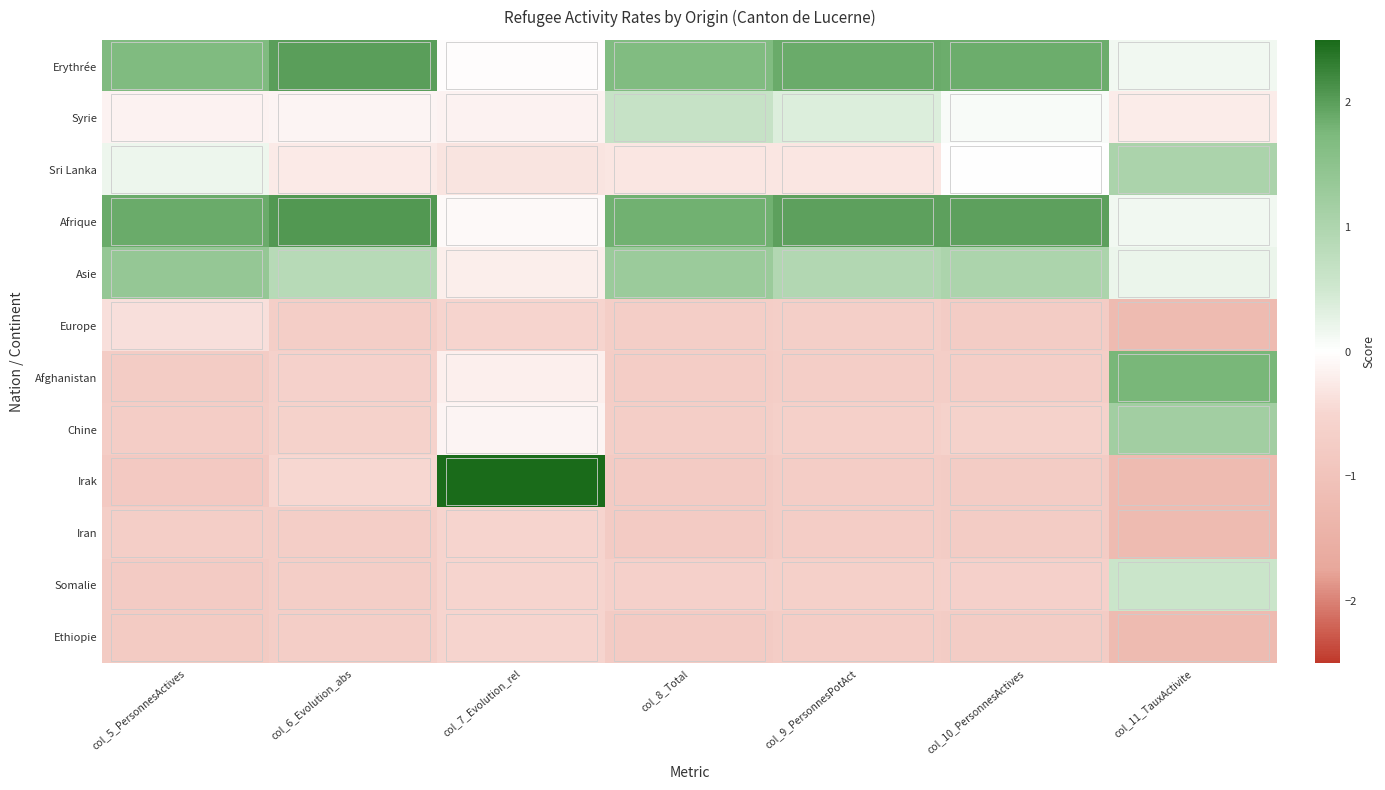

Reading left to right, extract all data points from this chart.

Erythrée: col_5_PersonnesActives=1.7	col_6_Evolution_abs=2.0	col_7_Evolution_rel=-0.0	col_8_Total=1.7	col_9_PersonnesPotAct=1.9	col_10_PersonnesActives=1.9	col_11_TauxActivite=0.1
Syrie: col_5_PersonnesActives=-0.2	col_6_Evolution_abs=-0.1	col_7_Evolution_rel=-0.1	col_8_Total=0.6	col_9_PersonnesPotAct=0.4	col_10_PersonnesActives=0.1	col_11_TauxActivite=-0.2
Sri Lanka: col_5_PersonnesActives=0.2	col_6_Evolution_abs=-0.2	col_7_Evolution_rel=-0.3	col_8_Total=-0.3	col_9_PersonnesPotAct=-0.3	col_10_PersonnesActives=-0.0	col_11_TauxActivite=1.1
Afrique: col_5_PersonnesActives=1.9	col_6_Evolution_abs=2.1	col_7_Evolution_rel=-0.1	col_8_Total=1.8	col_9_PersonnesPotAct=2.0	col_10_PersonnesActives=2.0	col_11_TauxActivite=0.2
Asie: col_5_PersonnesActives=1.4	col_6_Evolution_abs=0.9	col_7_Evolution_rel=-0.2	col_8_Total=1.3	col_9_PersonnesPotAct=0.9	col_10_PersonnesActives=1.0	col_11_TauxActivite=0.2
Europe: col_5_PersonnesActives=-0.4	col_6_Evolution_abs=-0.7	col_7_Evolution_rel=-0.5	col_8_Total=-0.7	col_9_PersonnesPotAct=-0.7	col_10_PersonnesActives=-0.7	col_11_TauxActivite=-1.2
Afghanistan: col_5_PersonnesActives=-0.7	col_6_Evolution_abs=-0.6	col_7_Evolution_rel=-0.2	col_8_Total=-0.7	col_9_PersonnesPotAct=-0.7	col_10_PersonnesActives=-0.7	col_11_TauxActivite=1.8
Chine: col_5_PersonnesActives=-0.7	col_6_Evolution_abs=-0.6	col_7_Evolution_rel=-0.1	col_8_Total=-0.7	col_9_PersonnesPotAct=-0.6	col_10_PersonnesActives=-0.6	col_11_TauxActivite=1.2
Irak: col_5_PersonnesActives=-0.8	col_6_Evolution_abs=-0.5	col_7_Evolution_rel=3.3	col_8_Total=-0.8	col_9_PersonnesPotAct=-0.7	col_10_PersonnesActives=-0.7	col_11_TauxActivite=-1.2
Iran: col_5_PersonnesActives=-0.7	col_6_Evolution_abs=-0.7	col_7_Evolution_rel=-0.5	col_8_Total=-0.8	col_9_PersonnesPotAct=-0.7	col_10_PersonnesActives=-0.7	col_11_TauxActivite=-1.2
Somalie: col_5_PersonnesActives=-0.8	col_6_Evolution_abs=-0.7	col_7_Evolution_rel=-0.5	col_8_Total=-0.6	col_9_PersonnesPotAct=-0.6	col_10_PersonnesActives=-0.6	col_11_TauxActivite=0.6
Ethiopie: col_5_PersonnesActives=-0.8	col_6_Evolution_abs=-0.7	col_7_Evolution_rel=-0.5	col_8_Total=-0.8	col_9_PersonnesPotAct=-0.7	col_10_PersonnesActives=-0.7	col_11_TauxActivite=-1.2